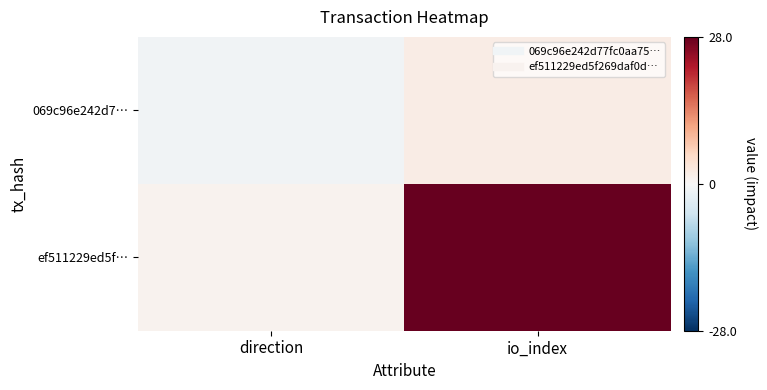

Which series has the largest range (max minus min)?

ef511229ed5f…